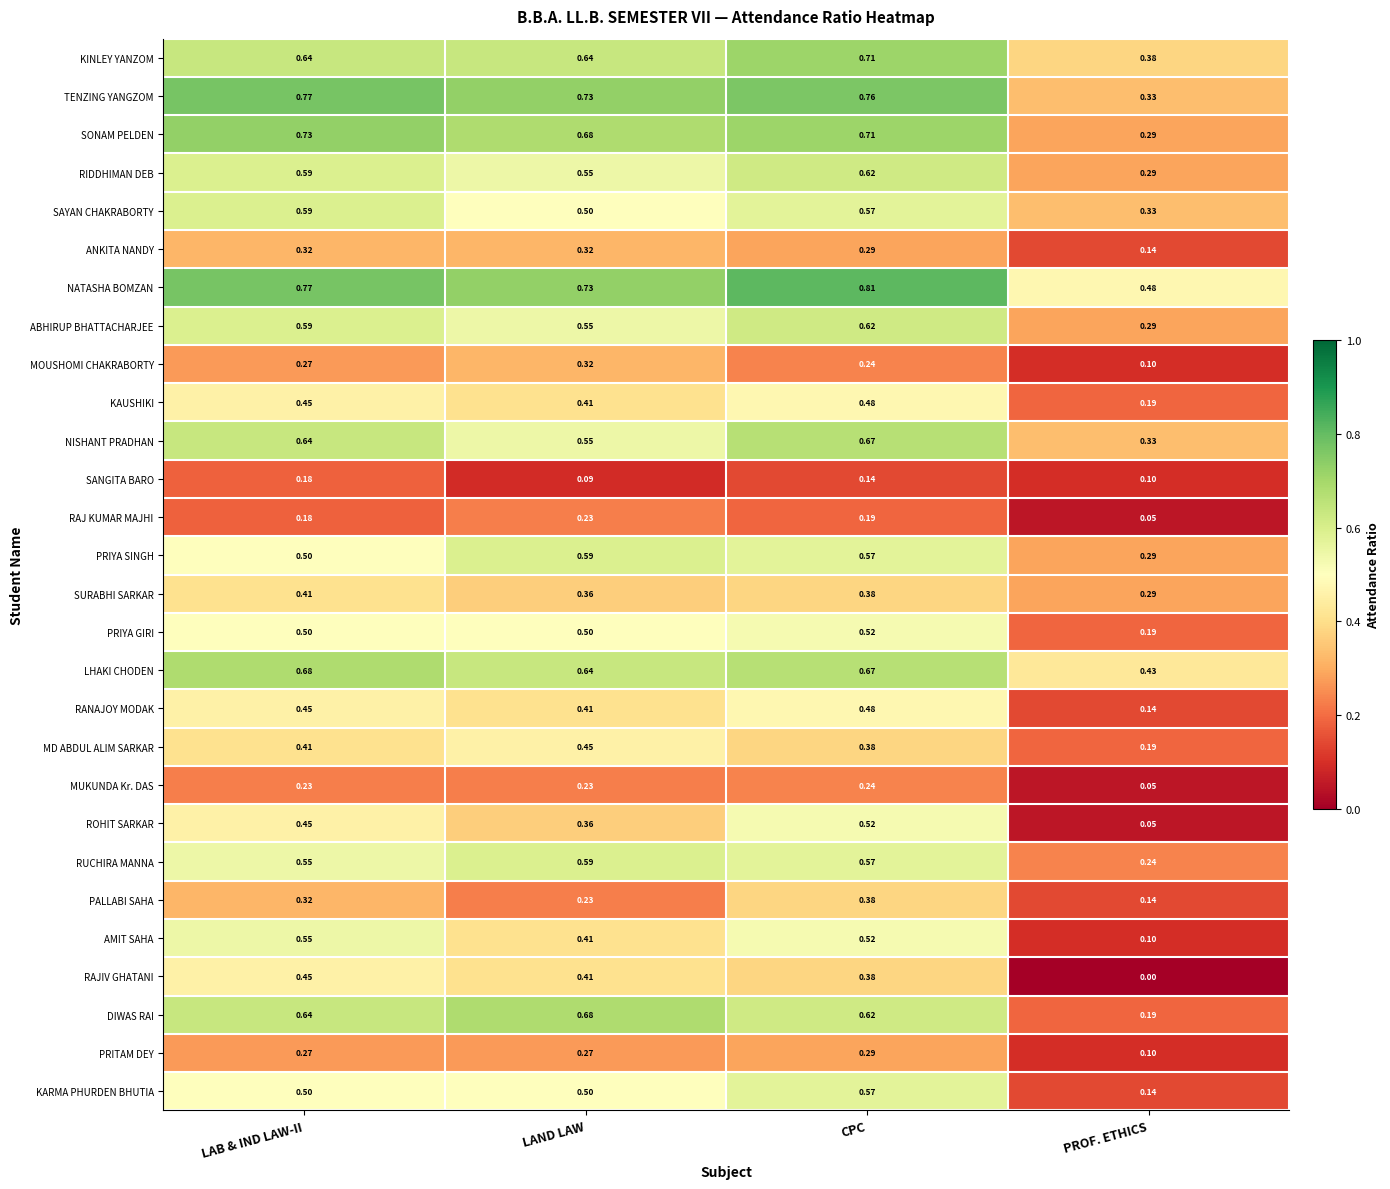

Which series has the widest spread of values?

DIWAS RAI